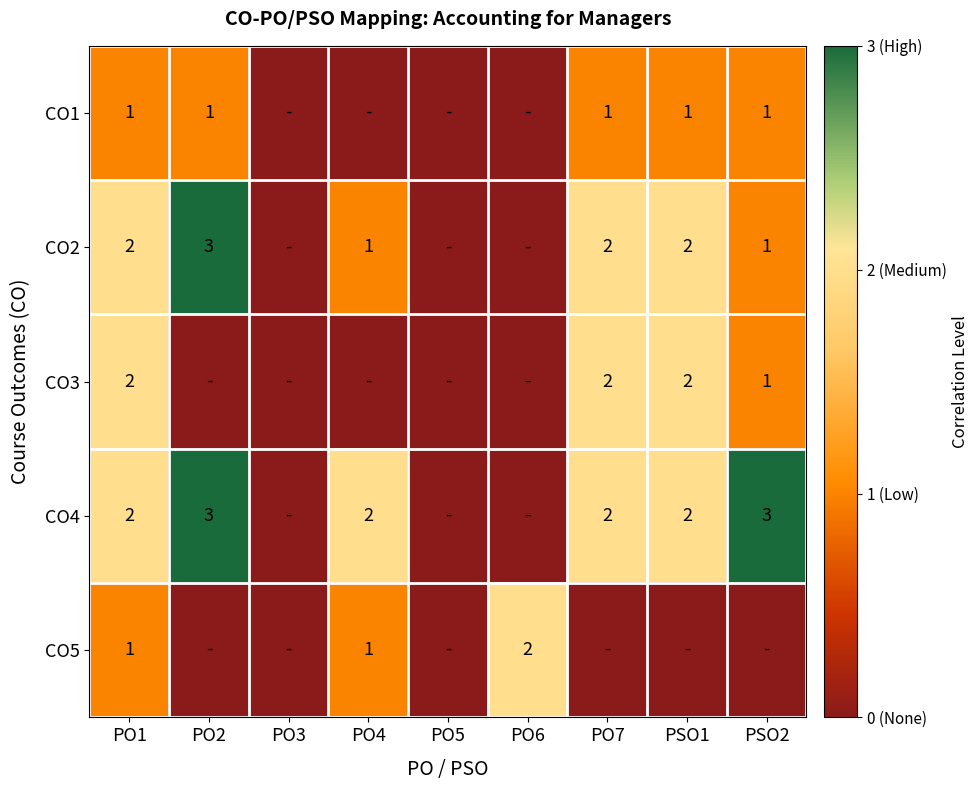

True or false: CO1 has a value of 1 at PO7.

True